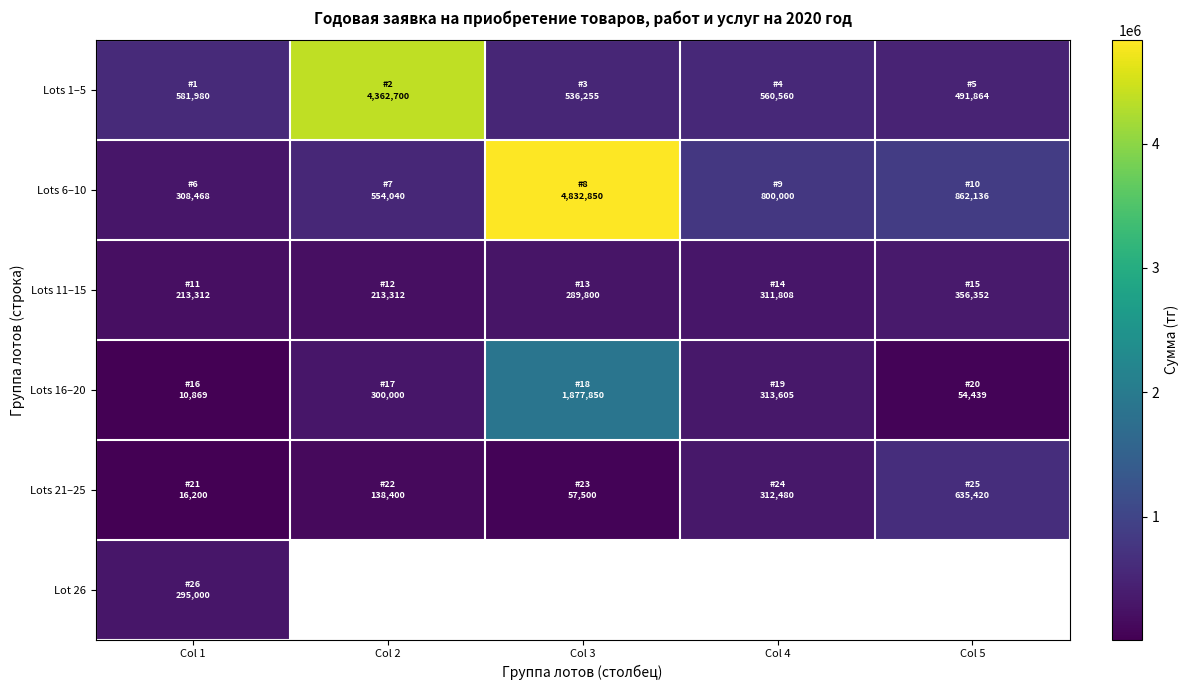

How many categories are shown in the chart?

5